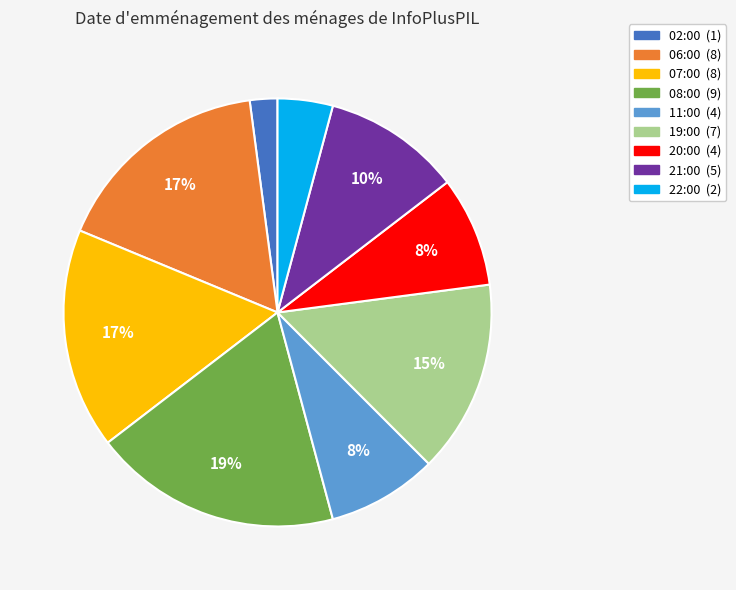

To the nearest percent, what is the difference between the largest and smallest slice percentages?

17%